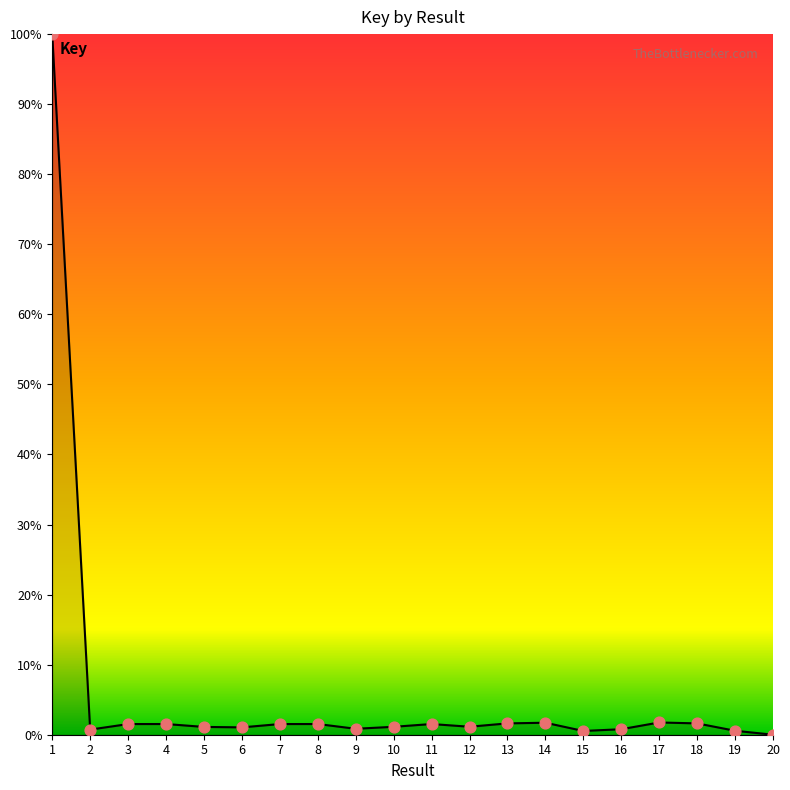

What is the change in value from 18 to 20?

-1.6